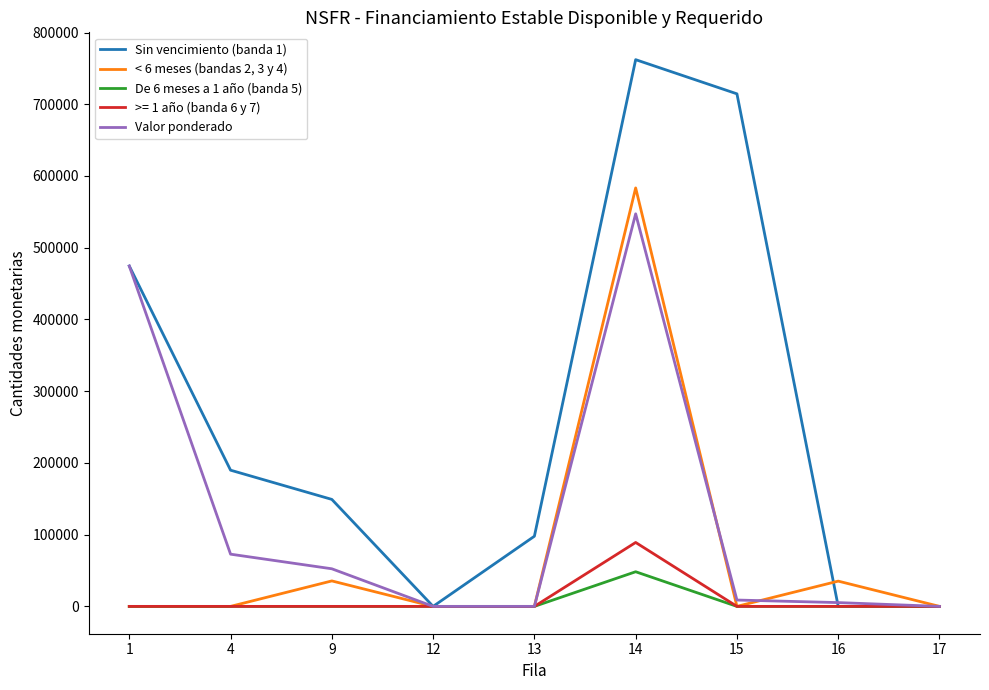

List the series in order of their peak value, lowest first.

De 6 meses a 1 año (banda 5), >= 1 año (banda 6 y 7), Valor ponderado, < 6 meses (bandas 2, 3 y 4), Sin vencimiento (banda 1)